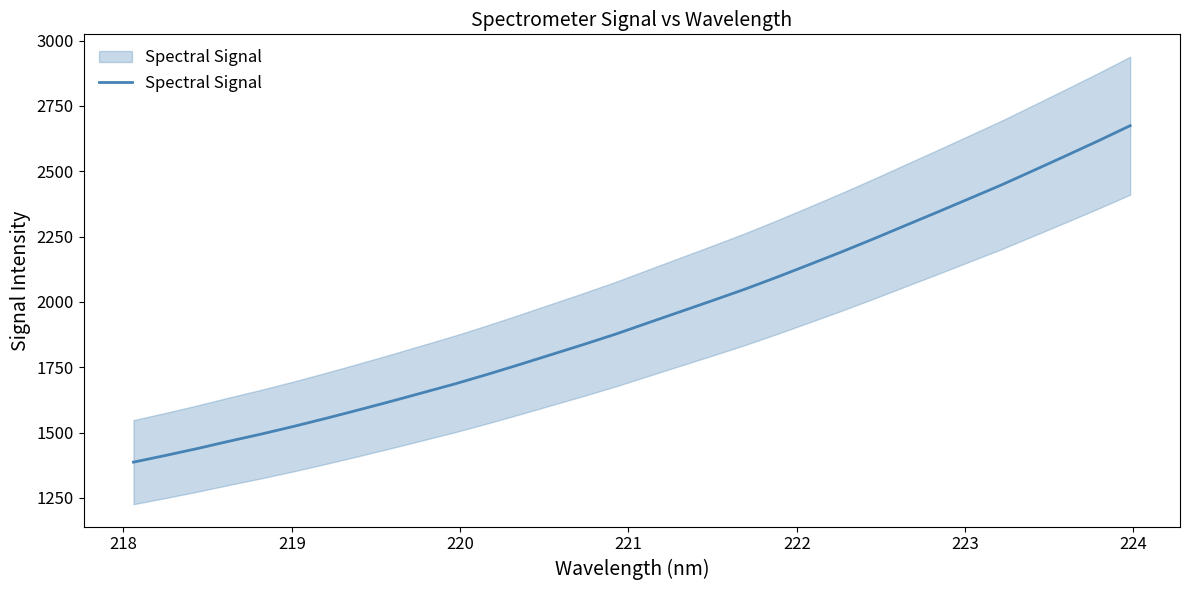

What is the smallest value displayed?

1386.9